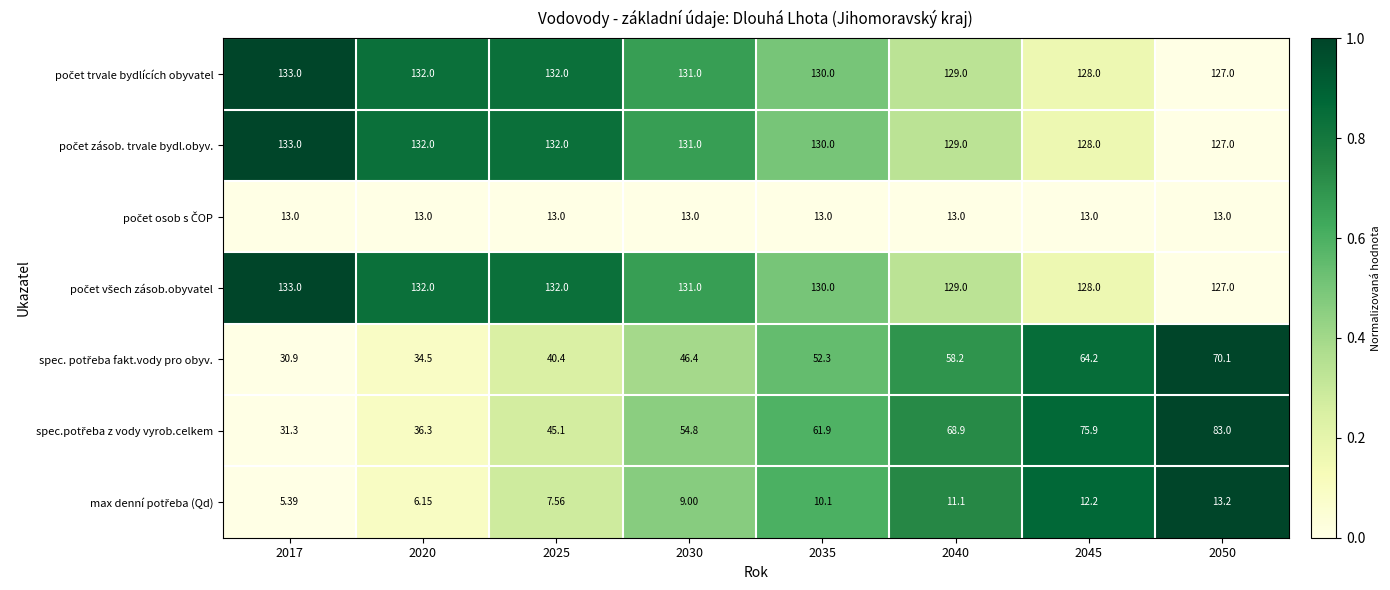

Which series has the largest total across all categories?

počet trvale bydlících obyvatel